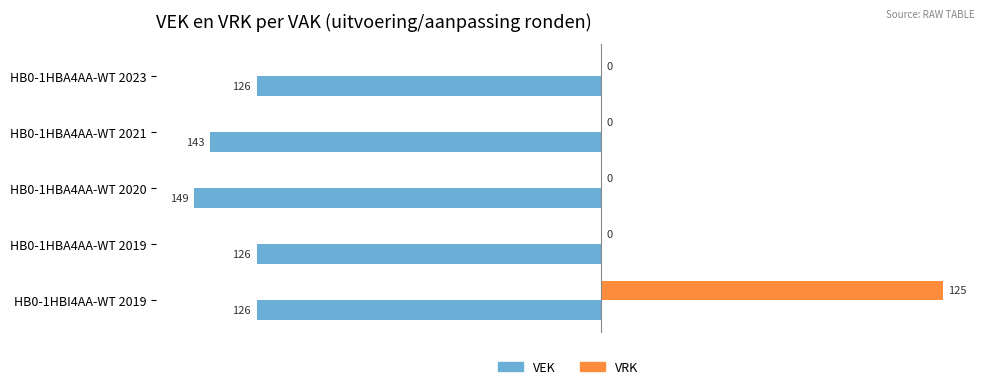

Between HB0-1HBA4AA-WT 2023 and HB0-1HBI4AA-WT 2019, which series saw the biggest shift?

VRK